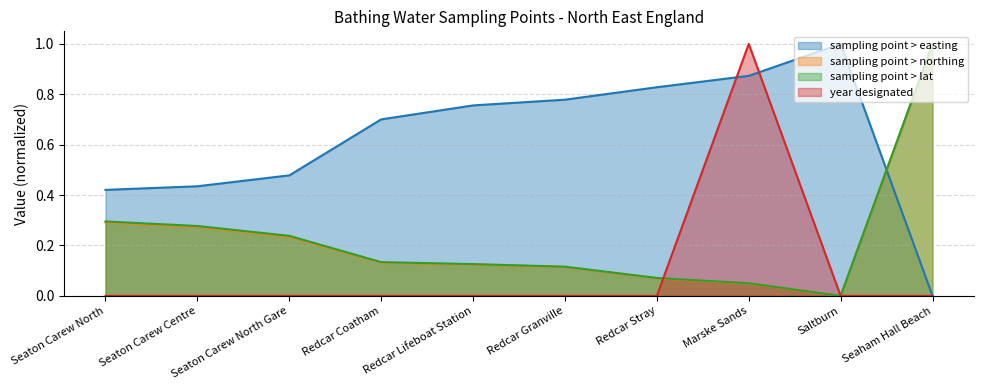

Does the chart have visible grid lines?

Yes